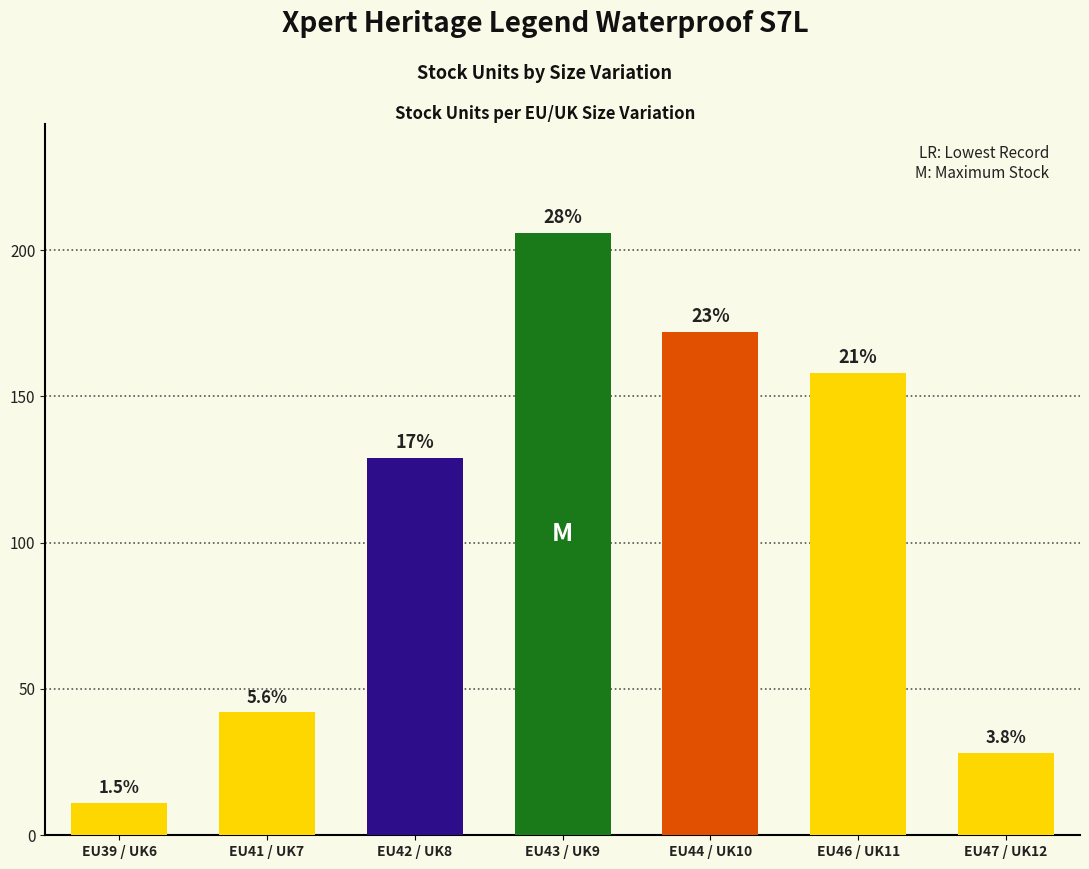

Does the chart contain any negative values?

No